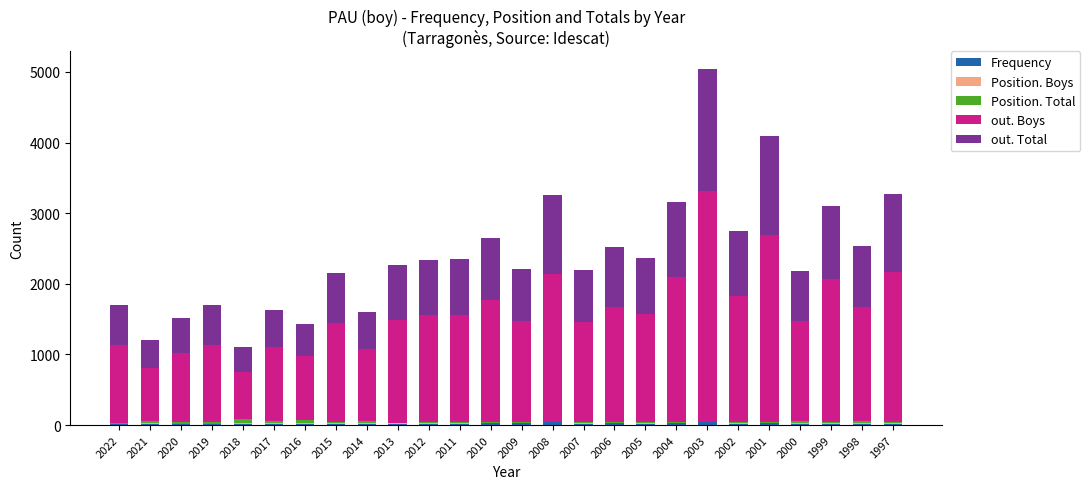

Are the bars grouped side by side (vs. stacked)?

No